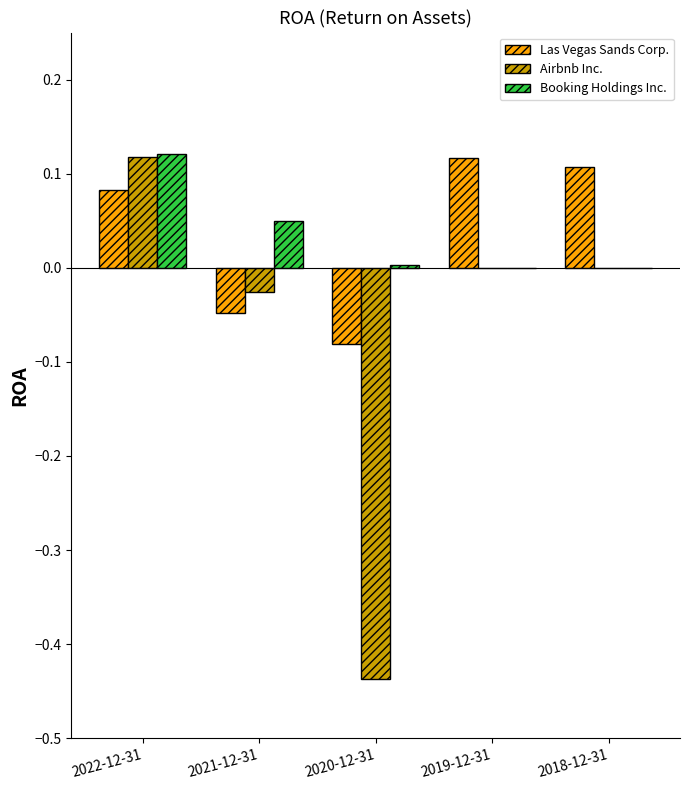

At which category is the sum across all series the highest?

2022-12-31